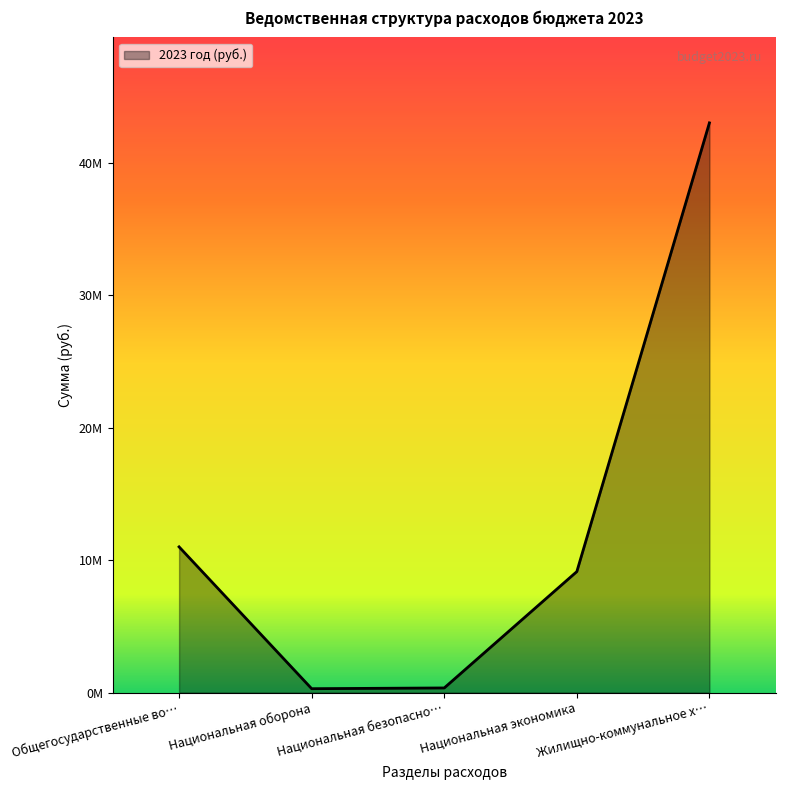

List the labels in order of value, smallest first.

Национальная оборона, Национальная безопасно…, Национальная экономика, Общегосударственные во…, Жилищно-коммунальное х…